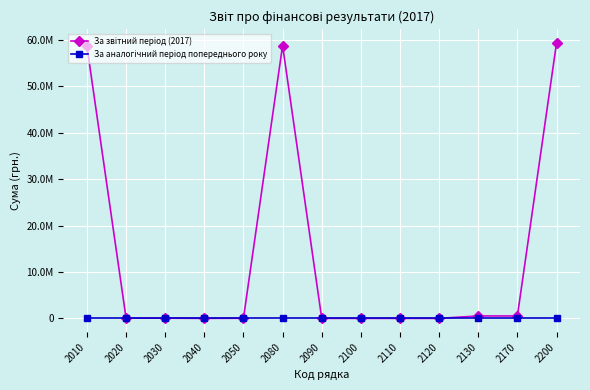

Reading left to right, list all the values displayed in this chart.

За звітний період (2017): 2010=58668845	2020=46266	2030=46188	2040=0	2050=30224	2080=58791523	2090=0	2100=0	2110=0	2120=0	2130=525322	2170=525322	2200=59316845
За аналогічний період попереднього року: 2010=0	2020=0	2030=0	2040=0	2050=0	2080=0	2090=0	2100=0	2110=0	2120=0	2130=0	2170=0	2200=0